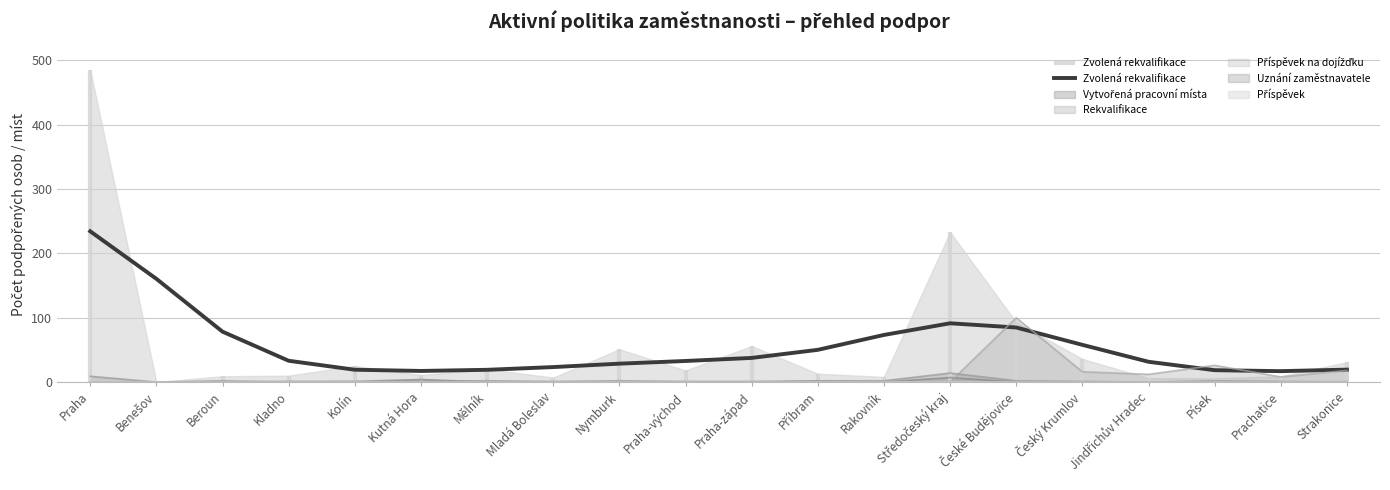

What is the sum of all values?

1127.0